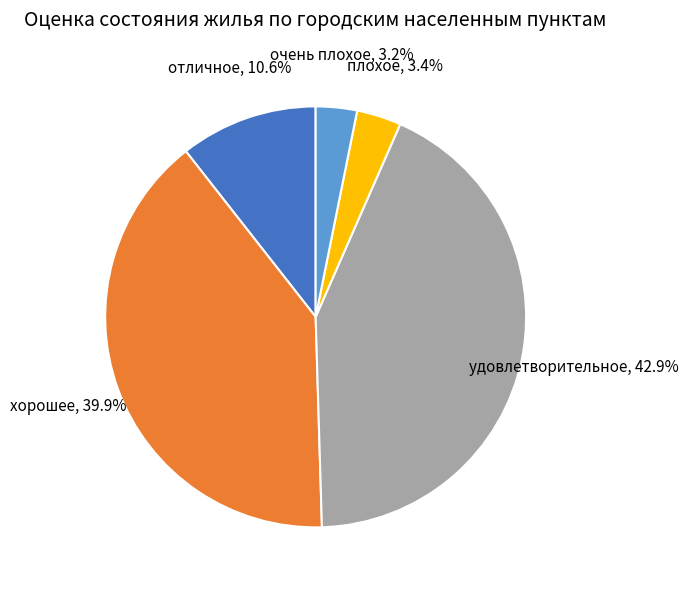

Is there a majority slice in this chart?

No